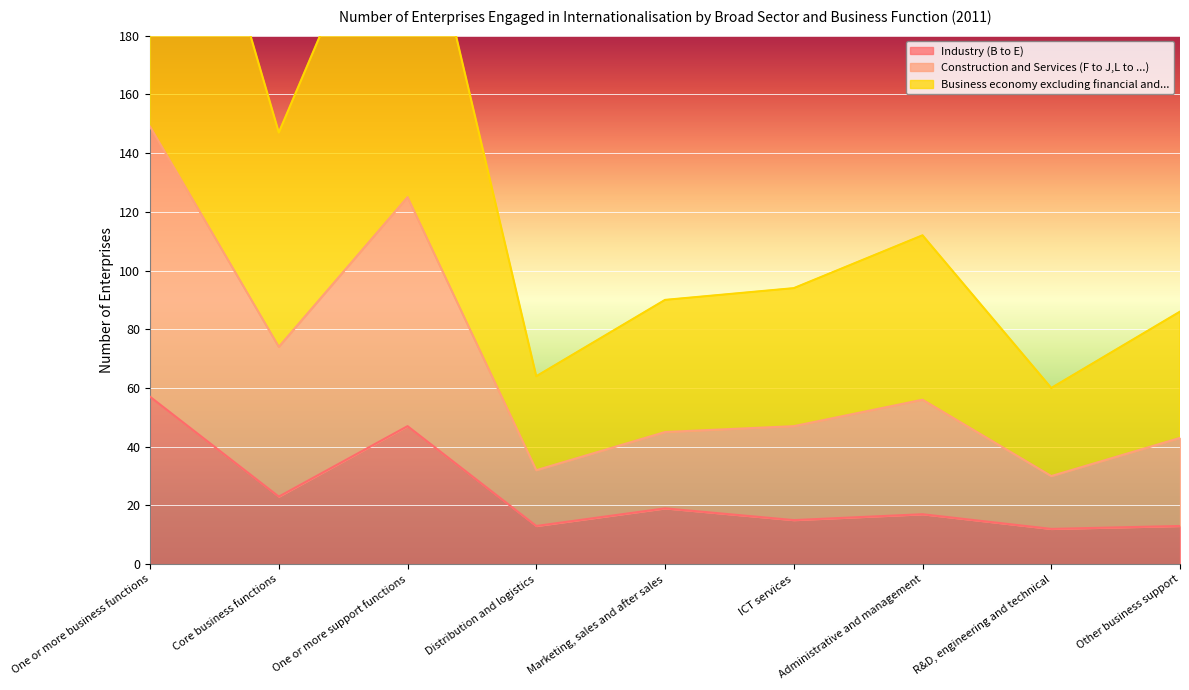

Which has a higher value, Core business functions or Other business support?

Core business functions